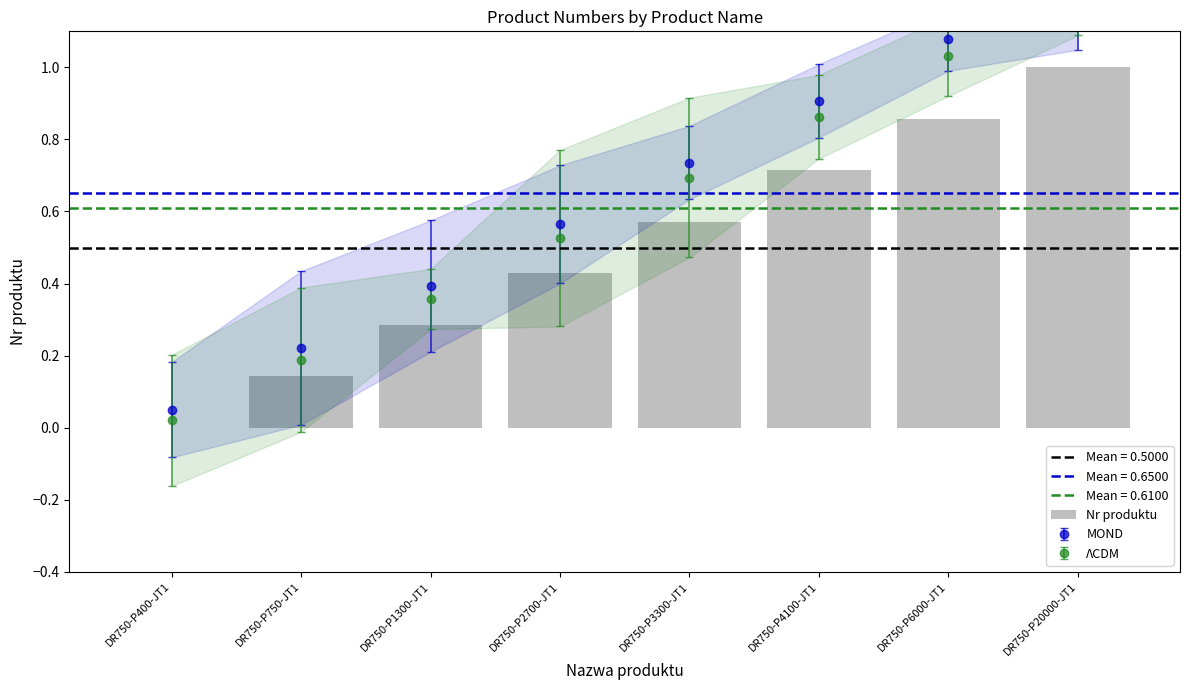

Rank the categories by value from highest to lowest.

DR750-P20000-JT1, DR750-P6000-JT1, DR750-P4100-JT1, DR750-P3300-JT1, DR750-P2700-JT1, DR750-P1300-JT1, DR750-P750-JT1, DR750-P400-JT1